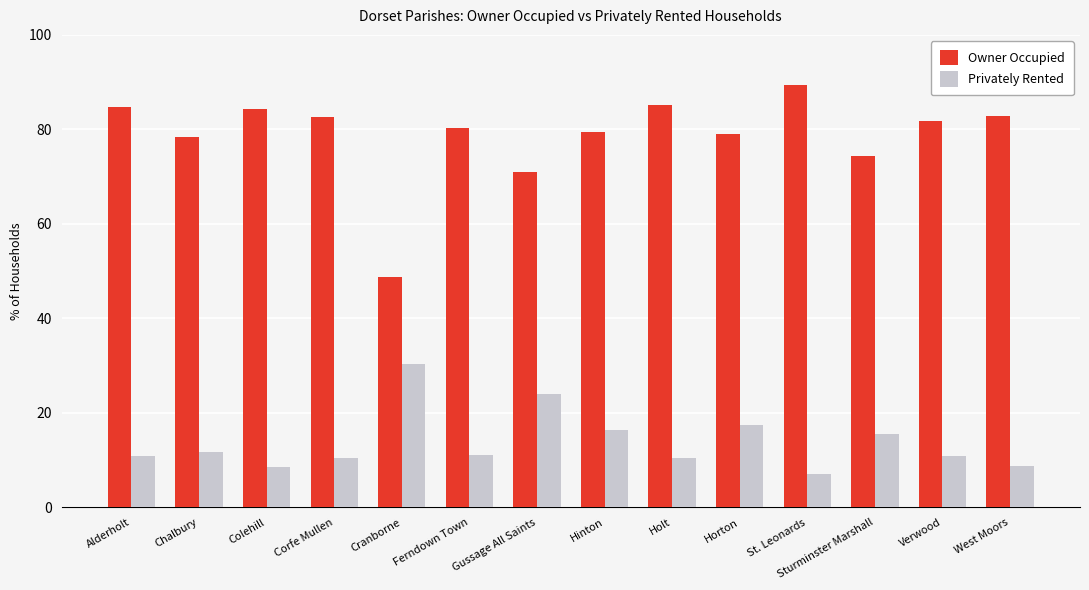

What is the difference between the Privately Rented values at Hinton and Corfe Mullen?

6.0